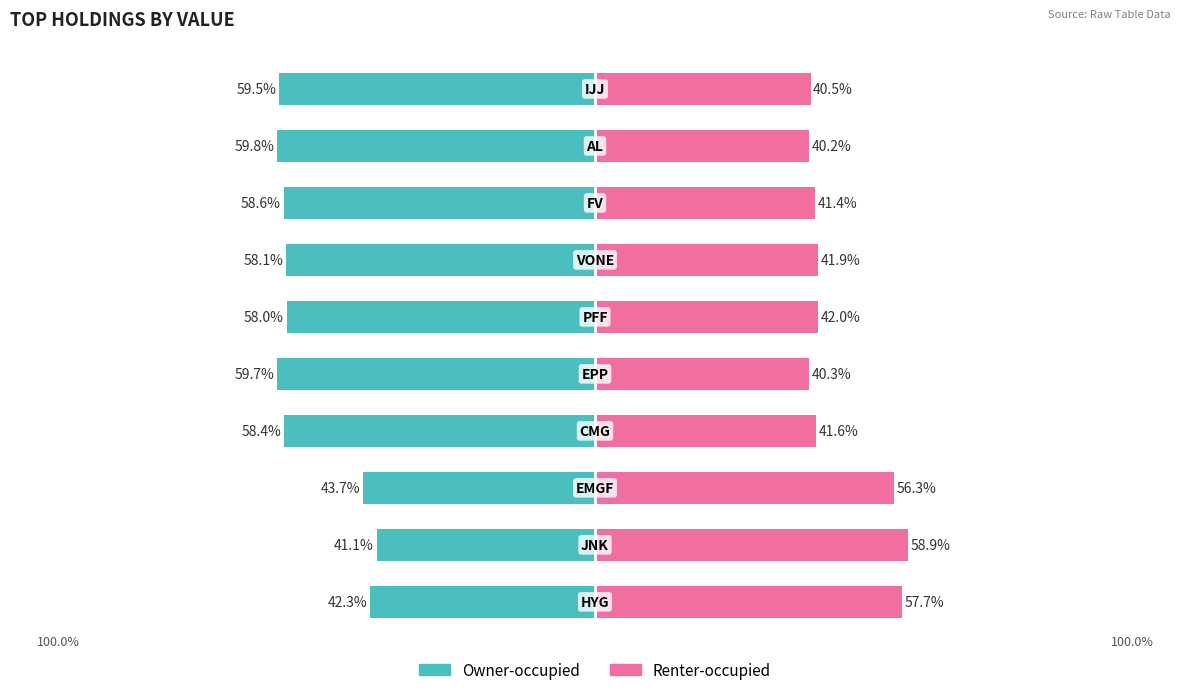

What are all the series names shown in the legend?

Owner-occupied, Renter-occupied